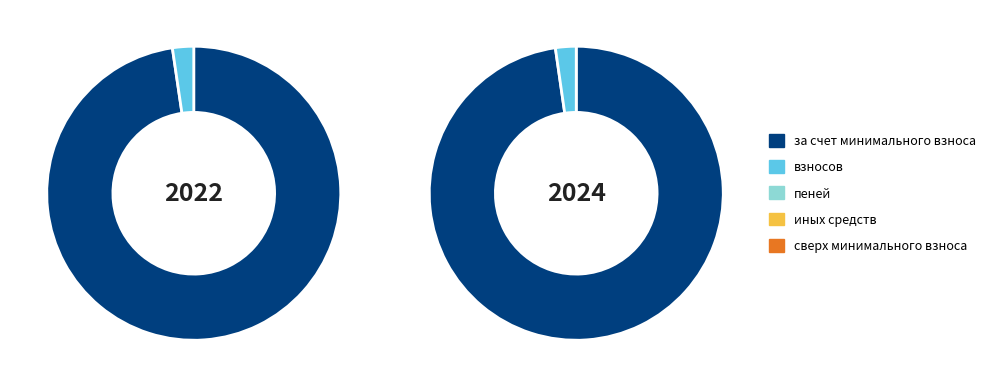

Is there a majority slice in this chart?

Yes